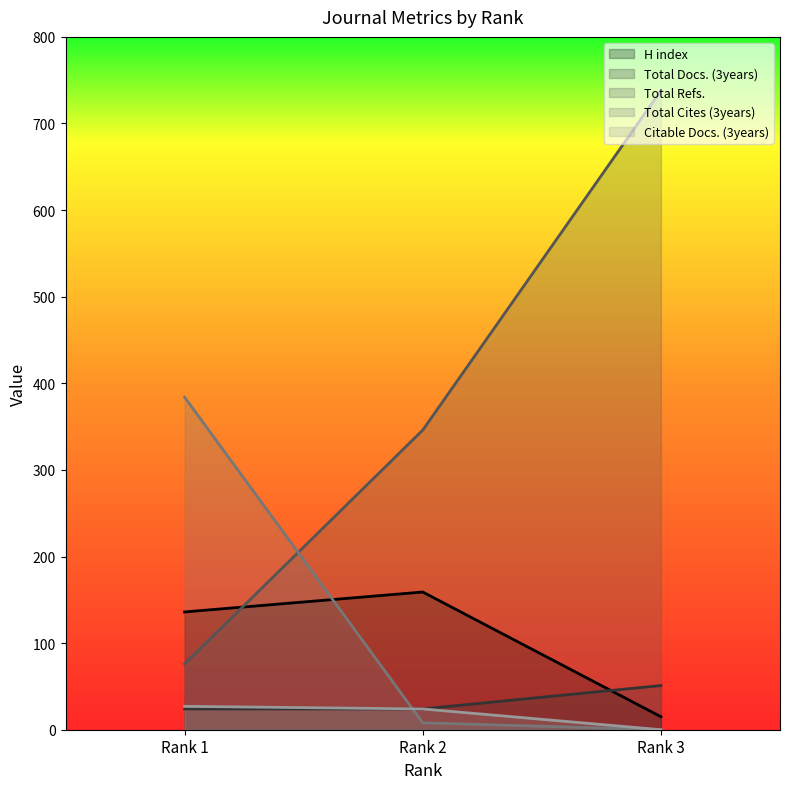

What is the average value of the Total Cites (3years) series?

131